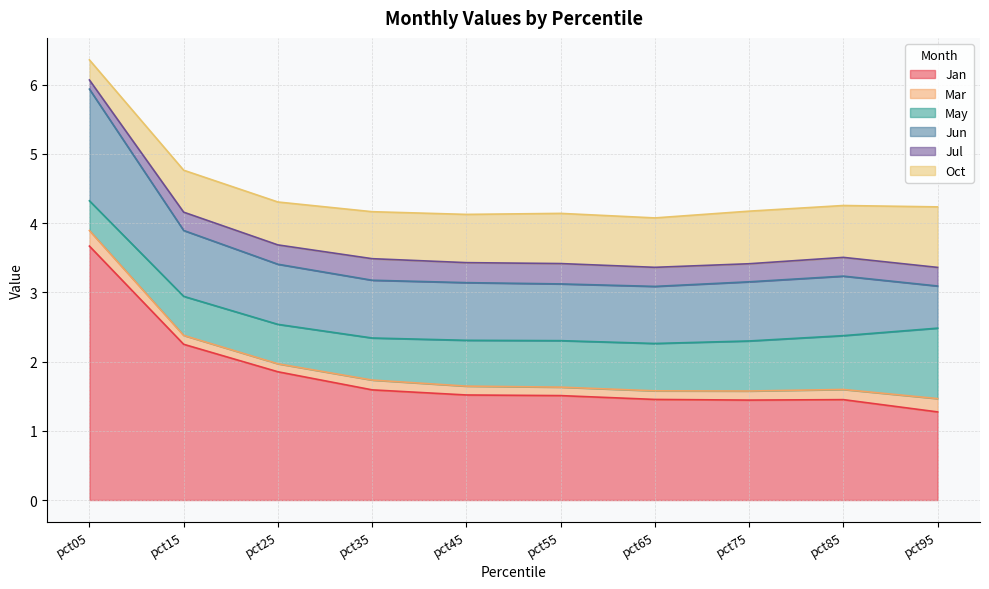

In Mar, how many points are lower than both neighbors (excluding endpoints)?

2